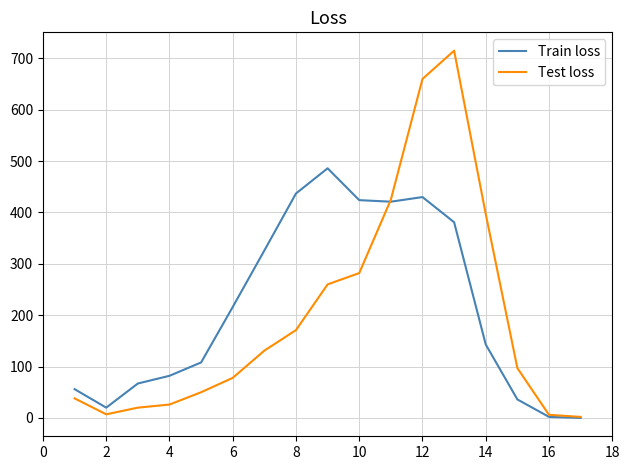

What is the maximum value for Train loss?

486